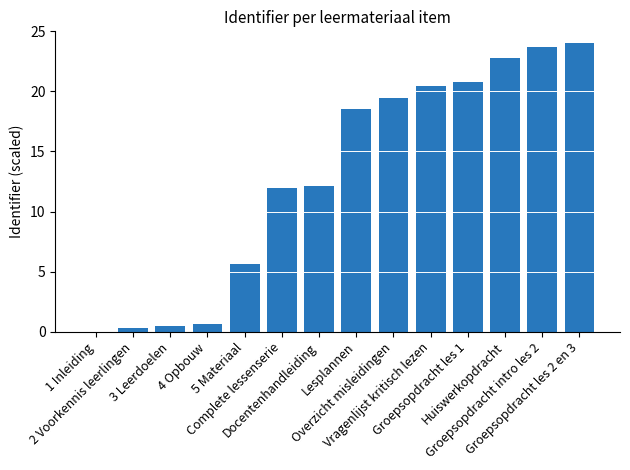

What is the maximum value shown in the chart?

24.0